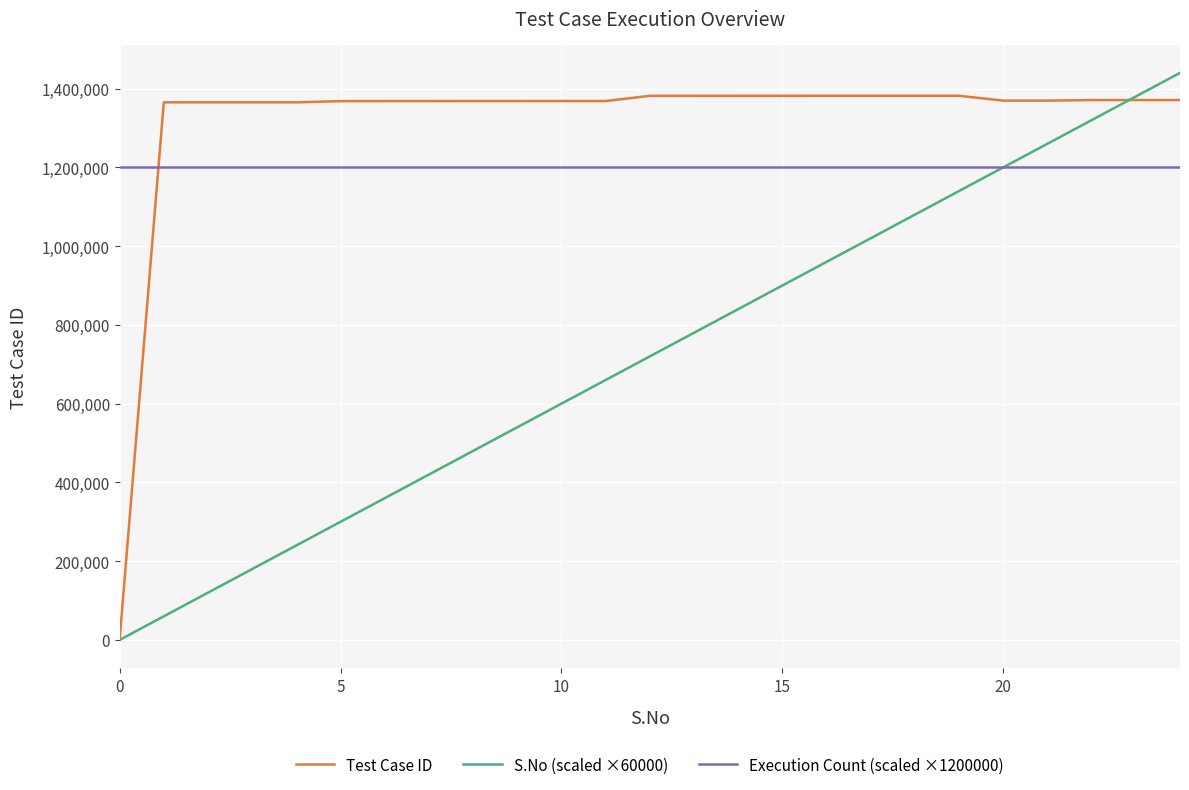

What is the highest value of the Test Case ID series?

1381765